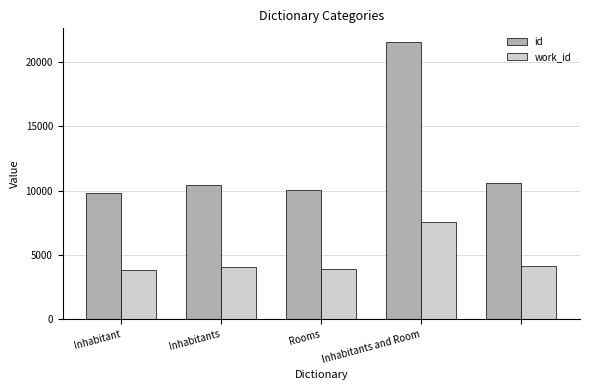

List the series in order of their peak value, lowest first.

work_id, id